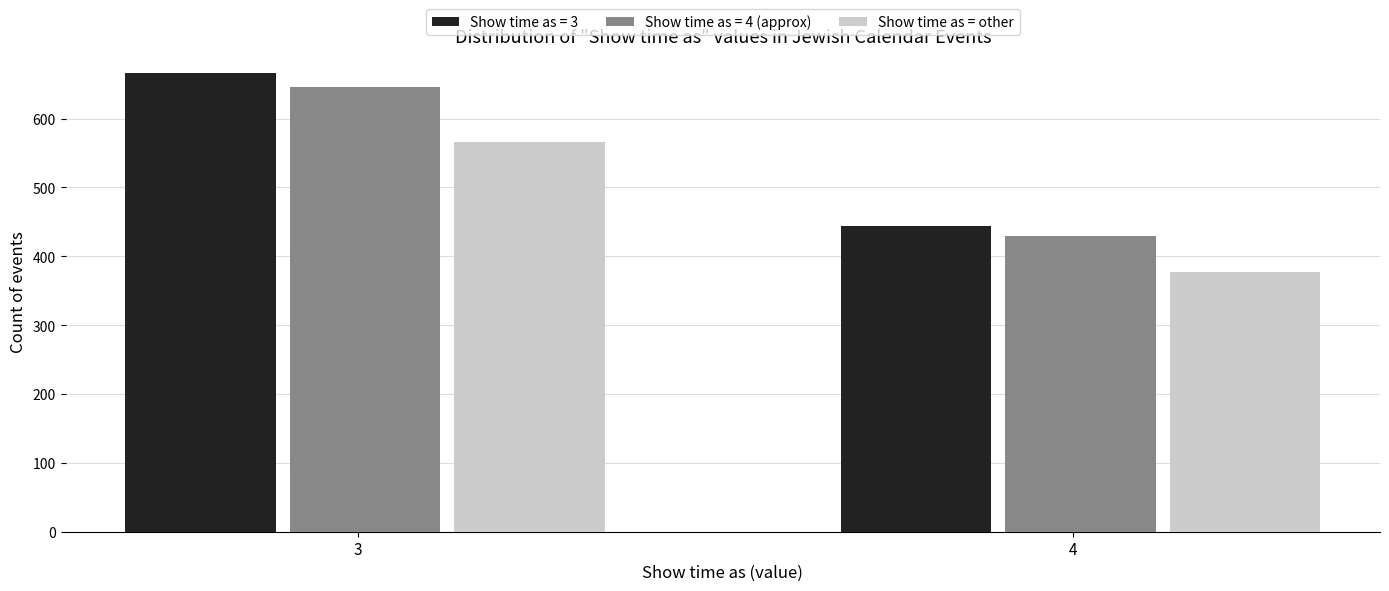

At which category is the sum across all series the highest?

3